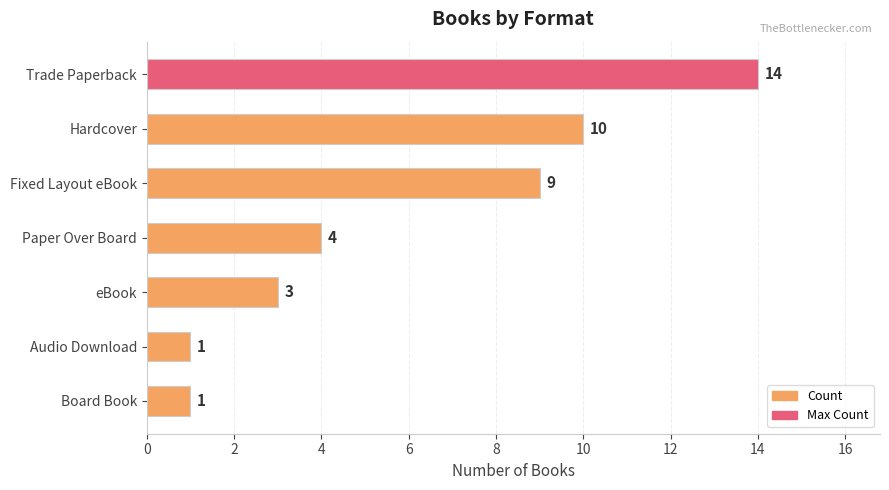

What value does the data have at Trade Paperback, to the nearest 5?

15